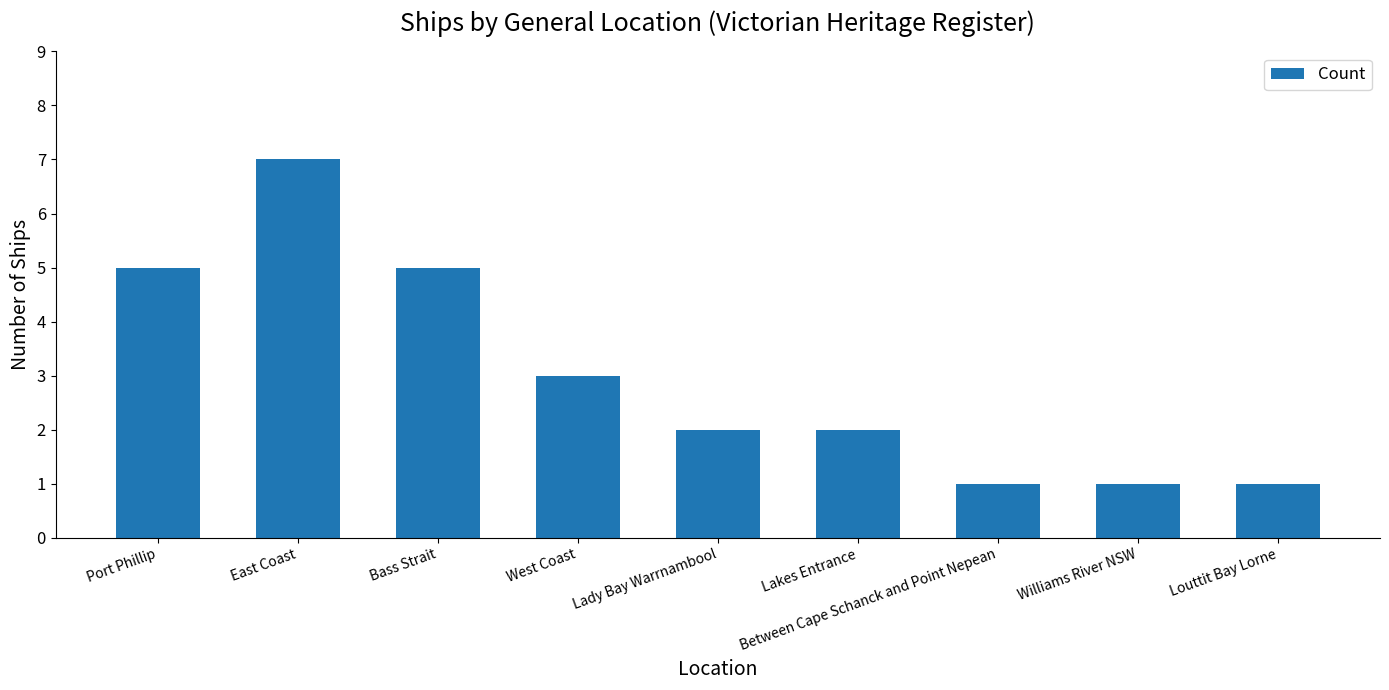

What is the change in value from Port Phillip to Lady Bay Warrnambool?

-3